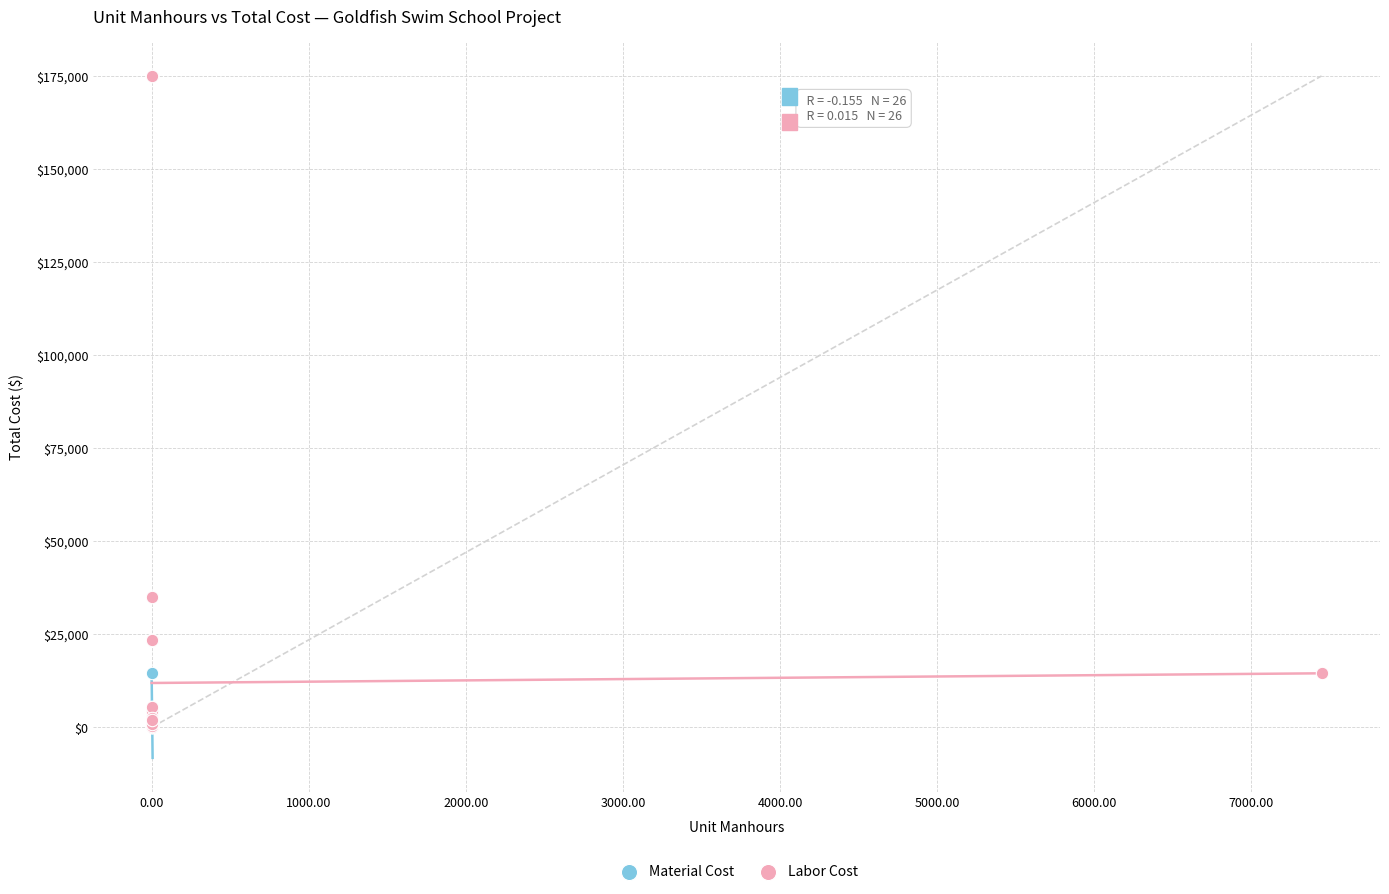

What are all the series names shown in the legend?

Material Cost, Labor Cost